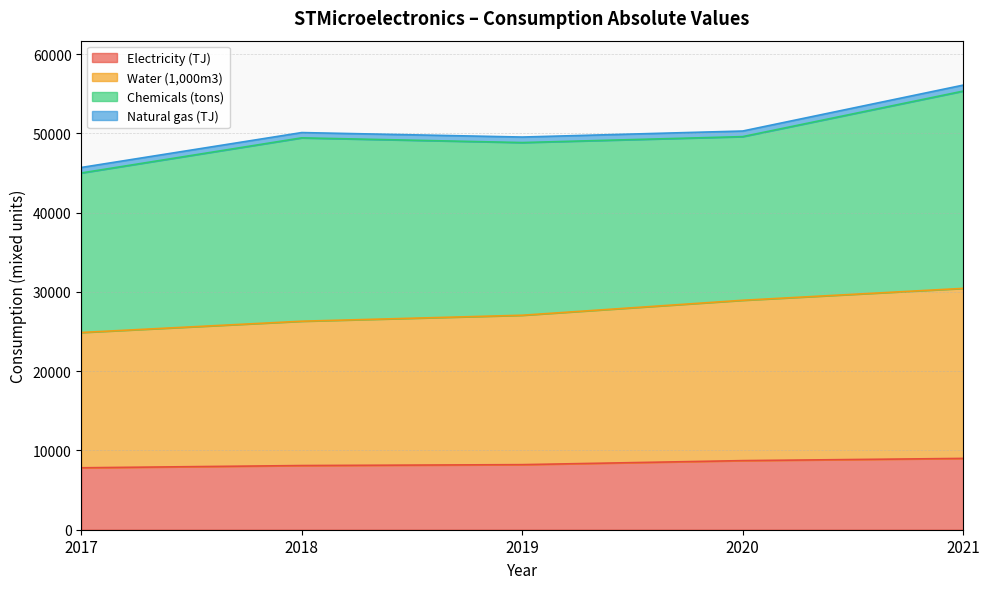

True or false: Water (1,000m3) and Electricity (TJ) cross at least once.

False